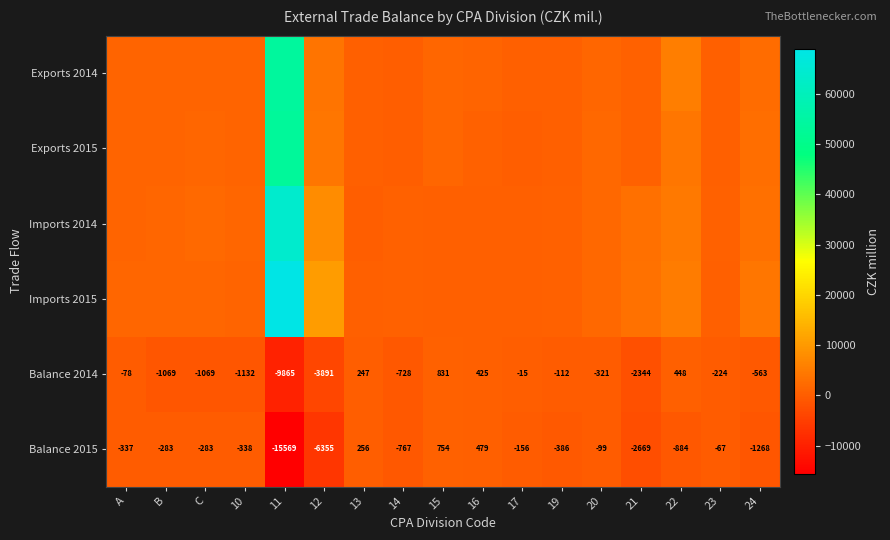

The value of Balance 2015 at B is -67. True or false?

False